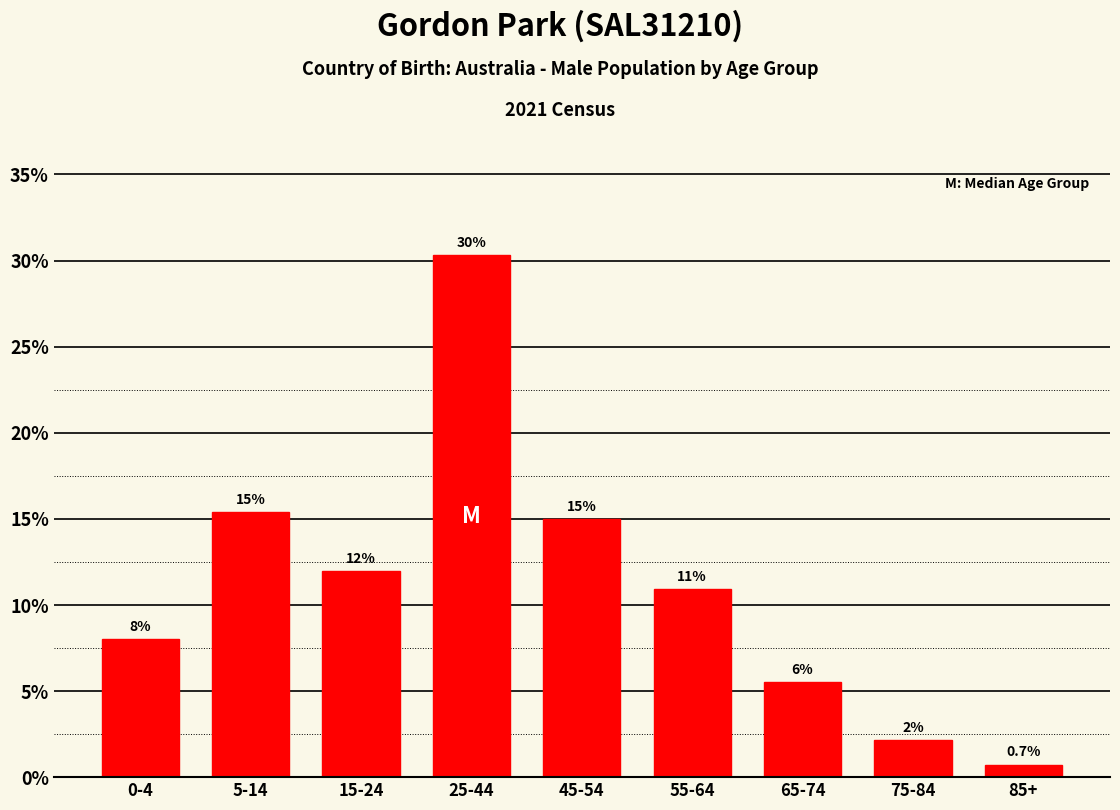

List the labels in order of value, smallest first.

85+, 75-84, 65-74, 0-4, 55-64, 15-24, 45-54, 5-14, 25-44